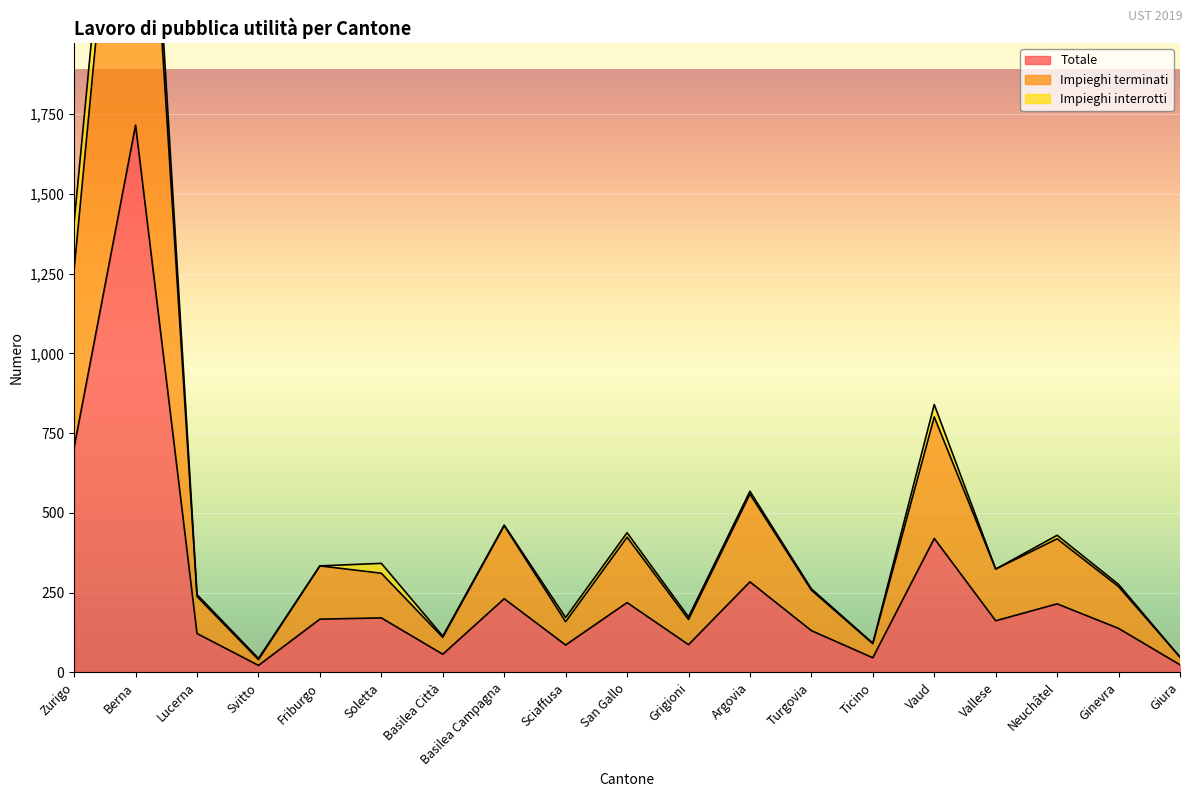

Where does the Totale series first go above 162?

Zurigo